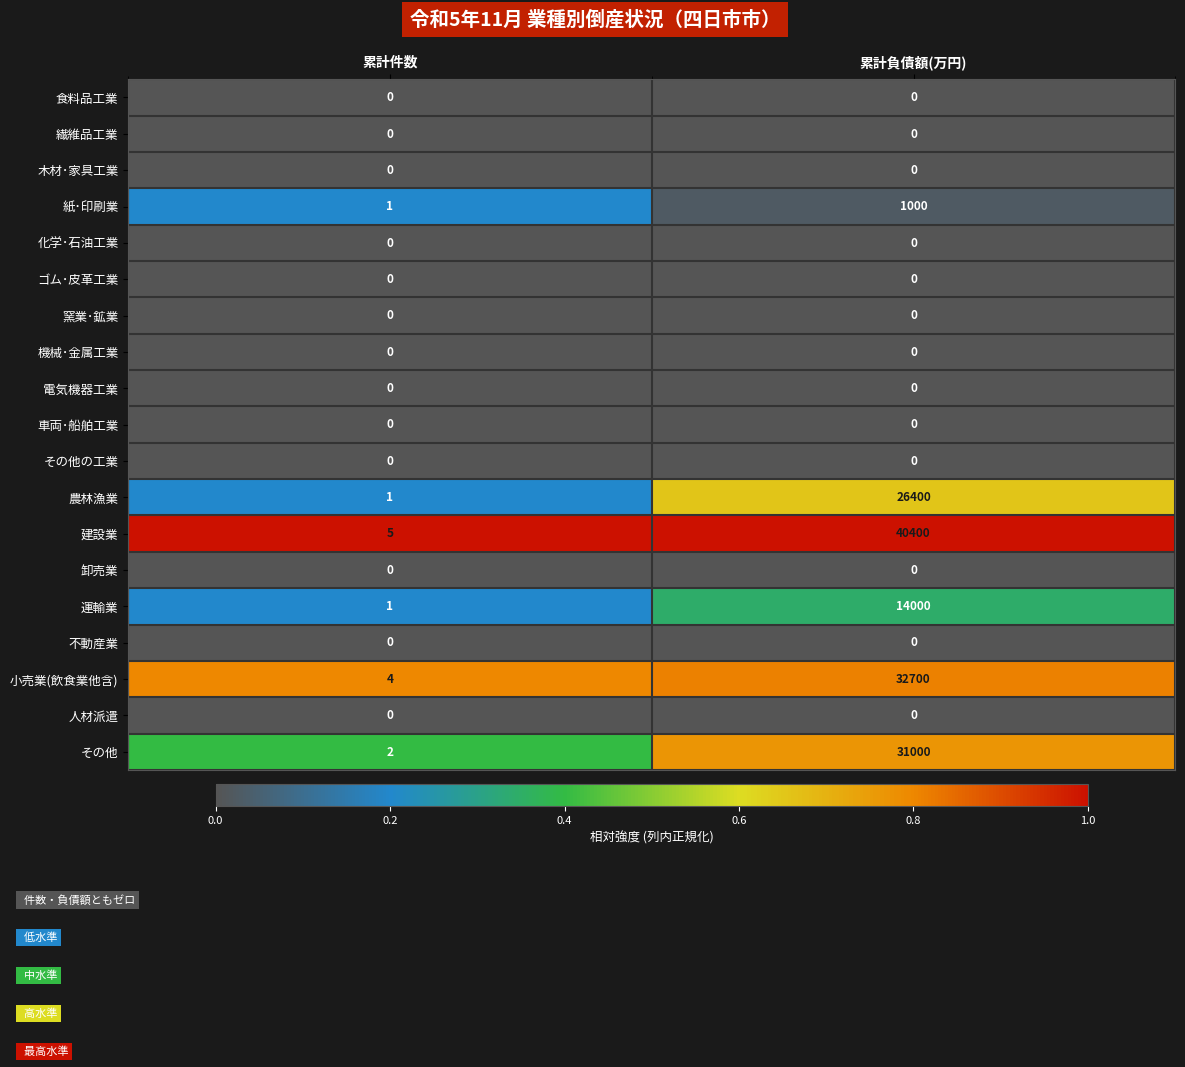

Which series changed the most between 累計件数 and 累計負債額(万円)?

建設業